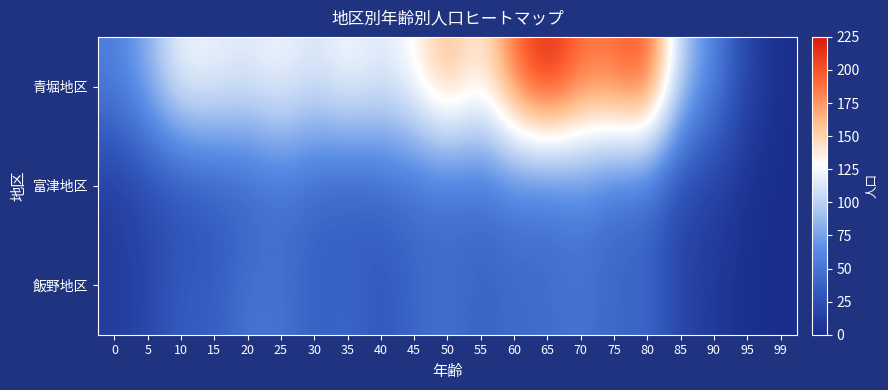

Which series has the largest range (max minus min)?

青堀地区